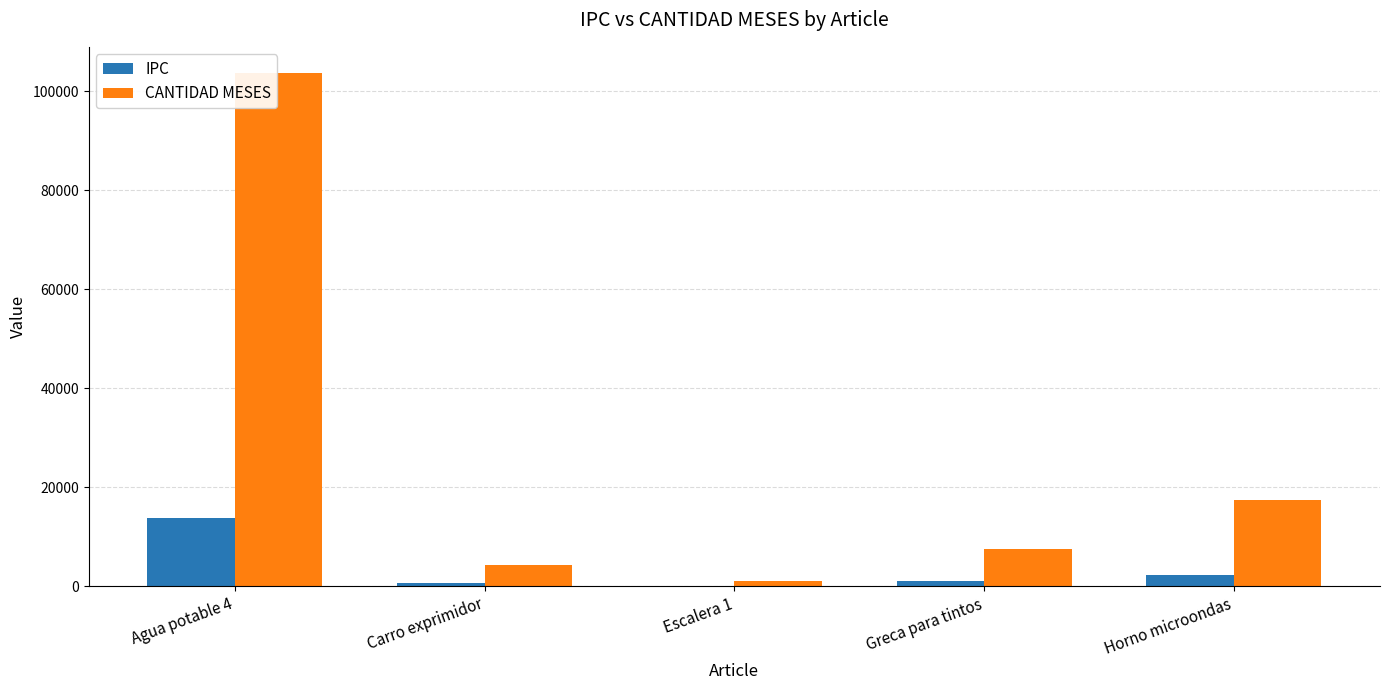

What is the spread (max minus min) of values at Horno microondas?

15164.5